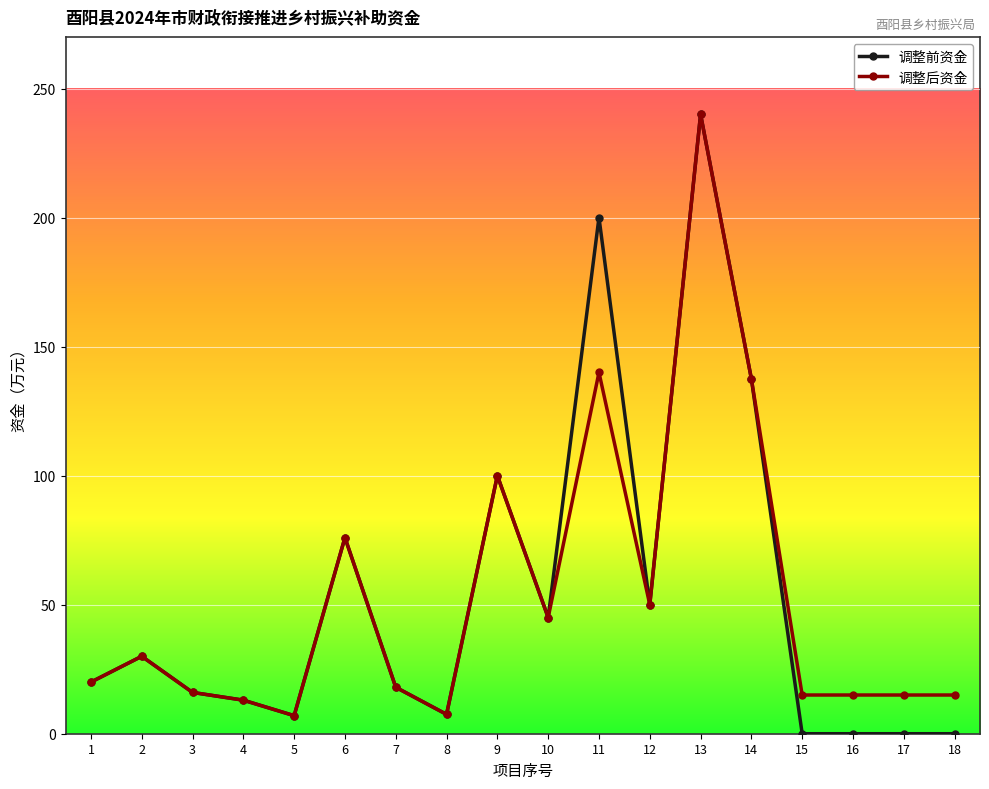

True or false: 调整前资金 has a value of 18.0 at 7.

True